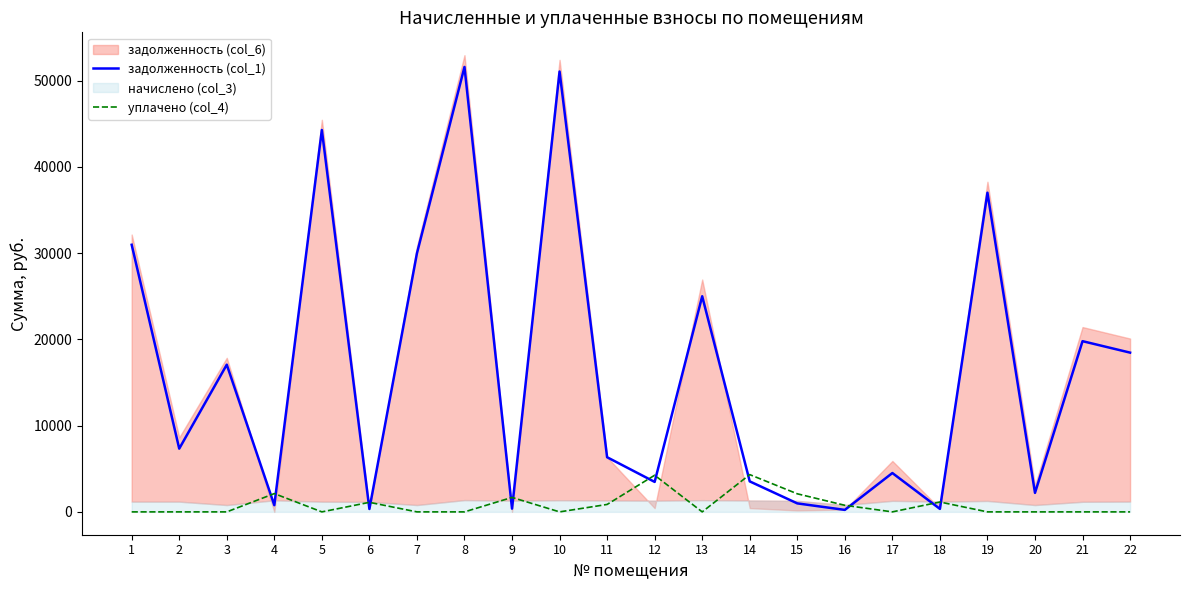

How many interior local valleys does the уплачено (col_4) series have?

4